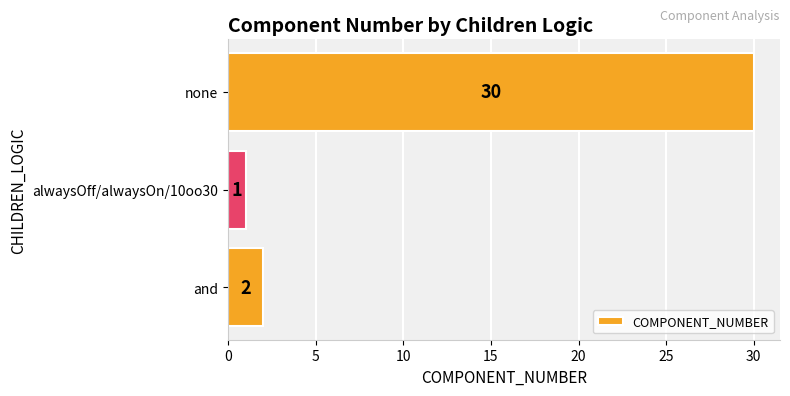

Are the bars grouped side by side (vs. stacked)?

No